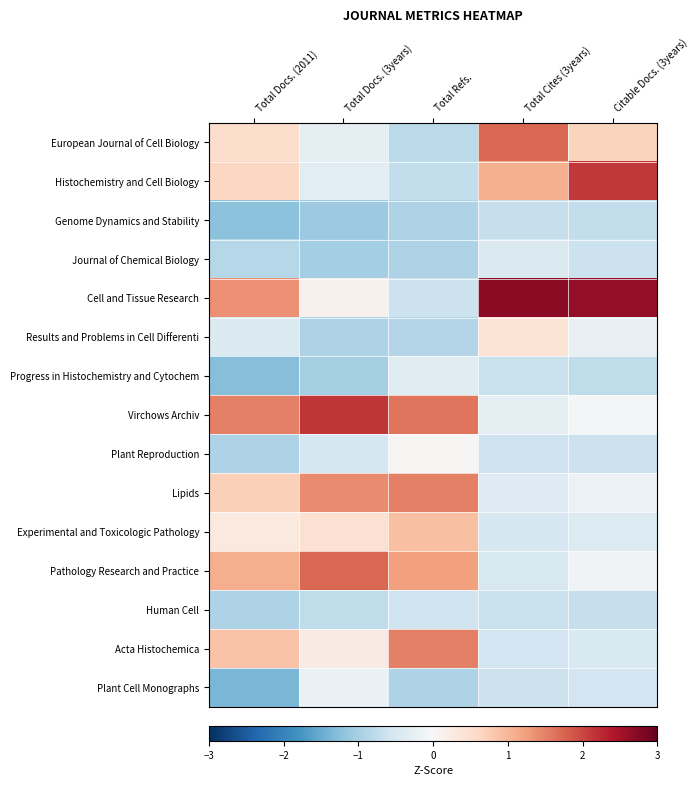

Count the number of data series in this chart.

15